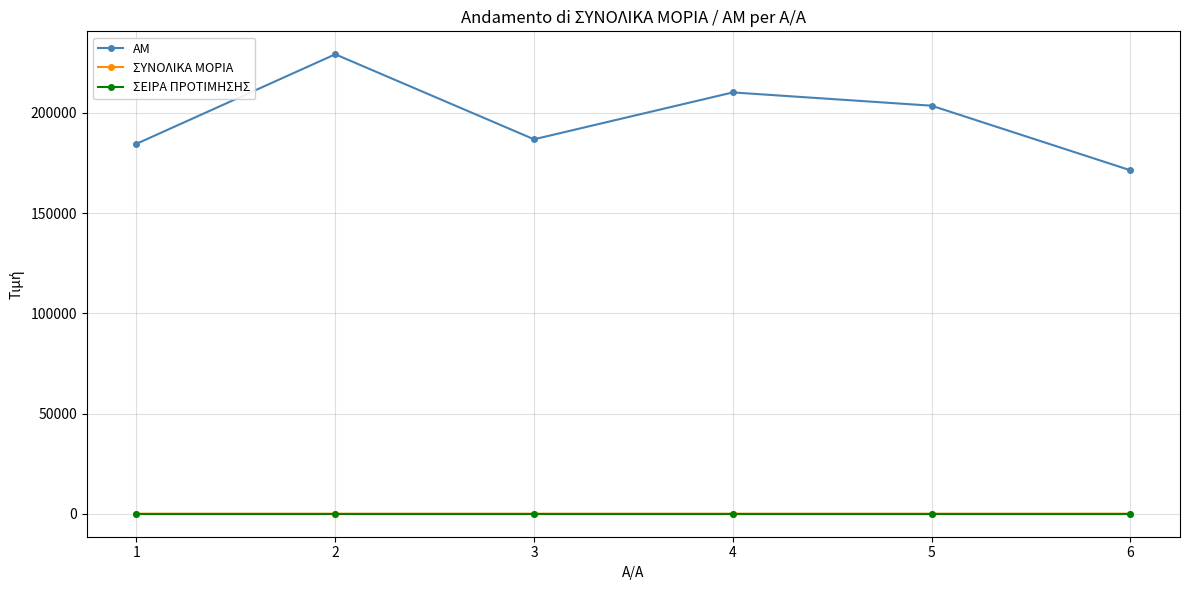

How many interior local valleys does the AM series have?

1